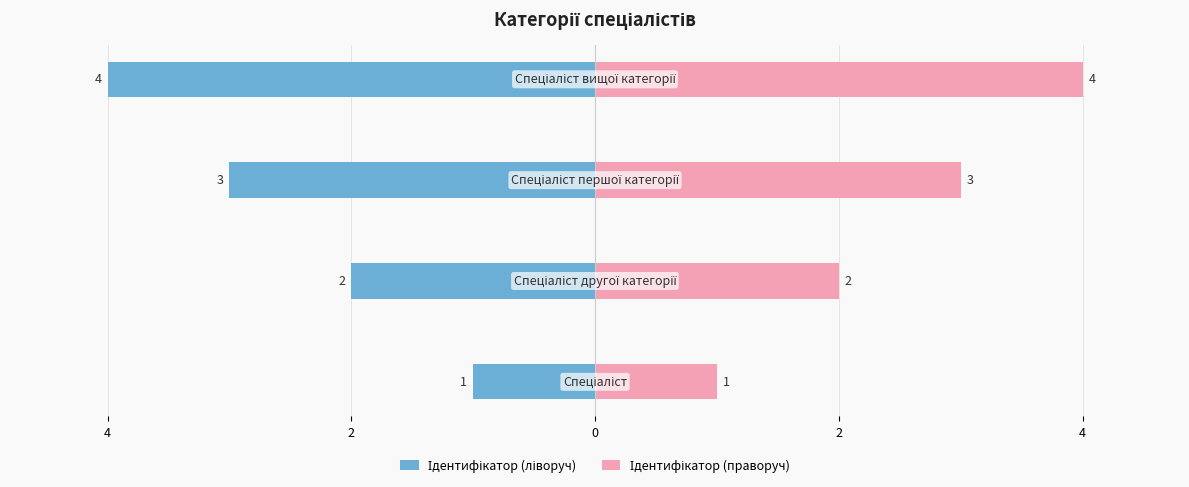

The value of Ідентифікатор (праворуч) at 2 is 2. True or false?

True